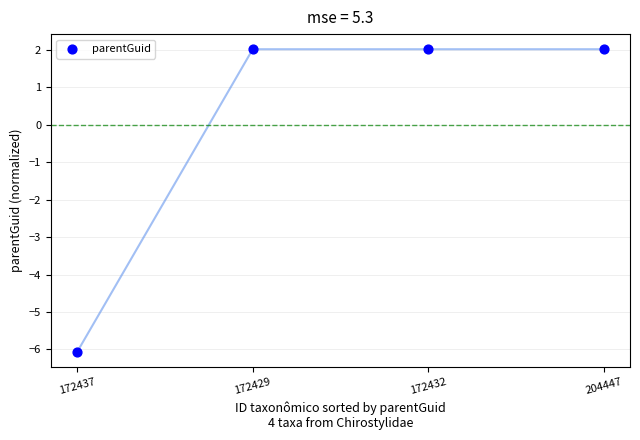

What is the range of Y values (max minus min)?

8.1